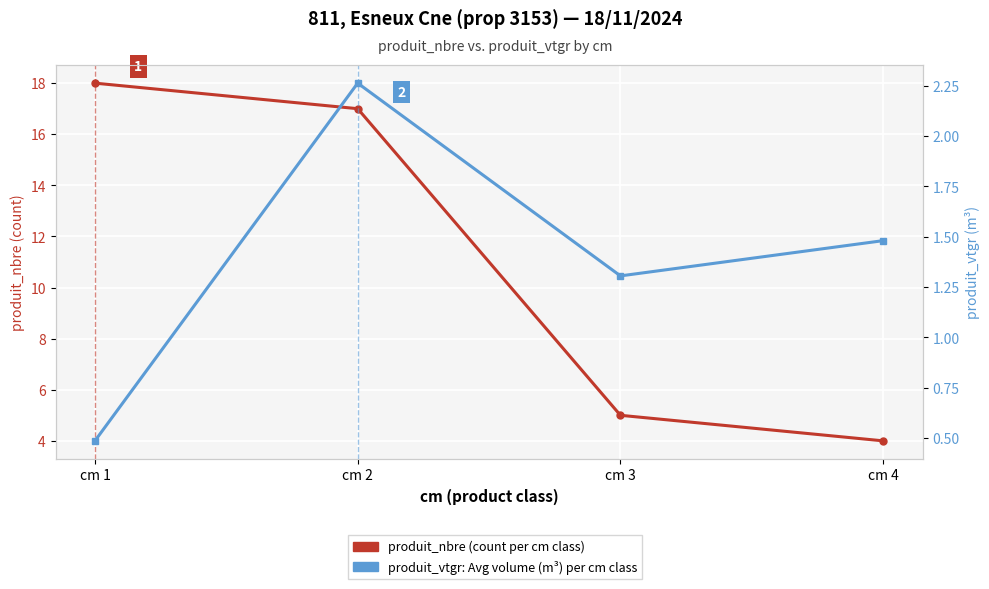

List the labels in order of produit_nbre (count) value, smallest first.

cm 4, cm 3, cm 2, cm 1